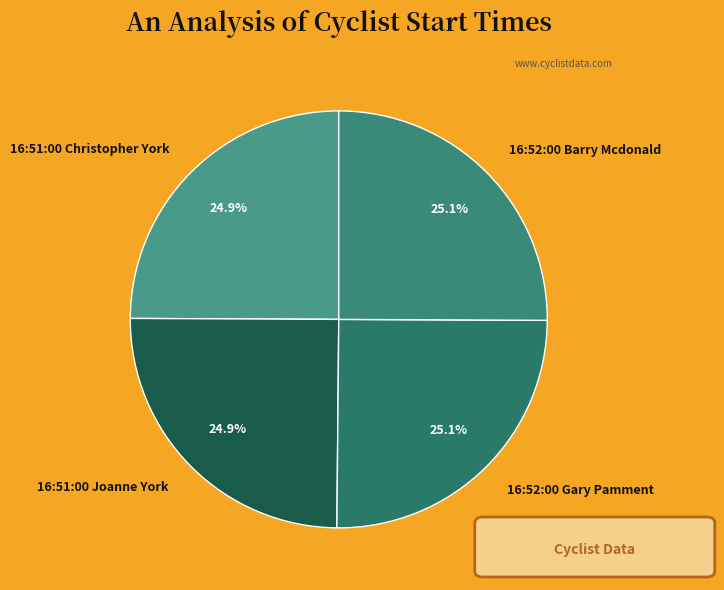

True or false: 16:51:00 Joanne York accounts for 12% of the total.

False